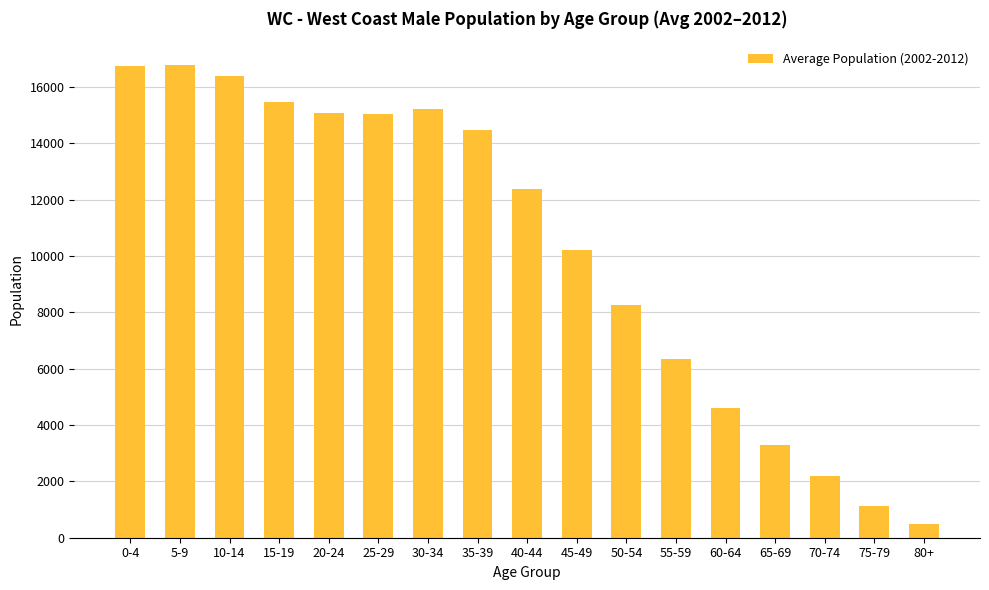

What is the greatest value displayed?

16788.1